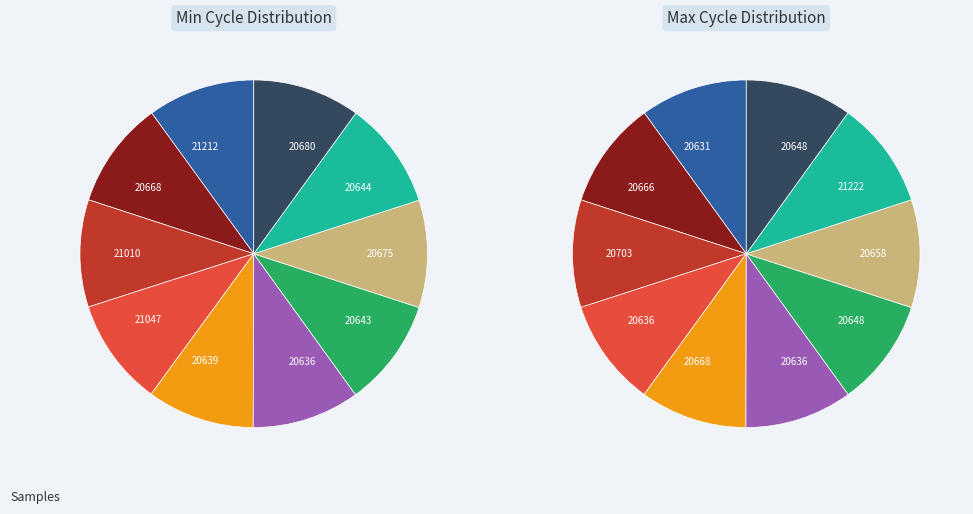

Rank the categories by value from lowest to highest.

29, 28, 29, 29, 29, 29, 29, 29, 28, 28